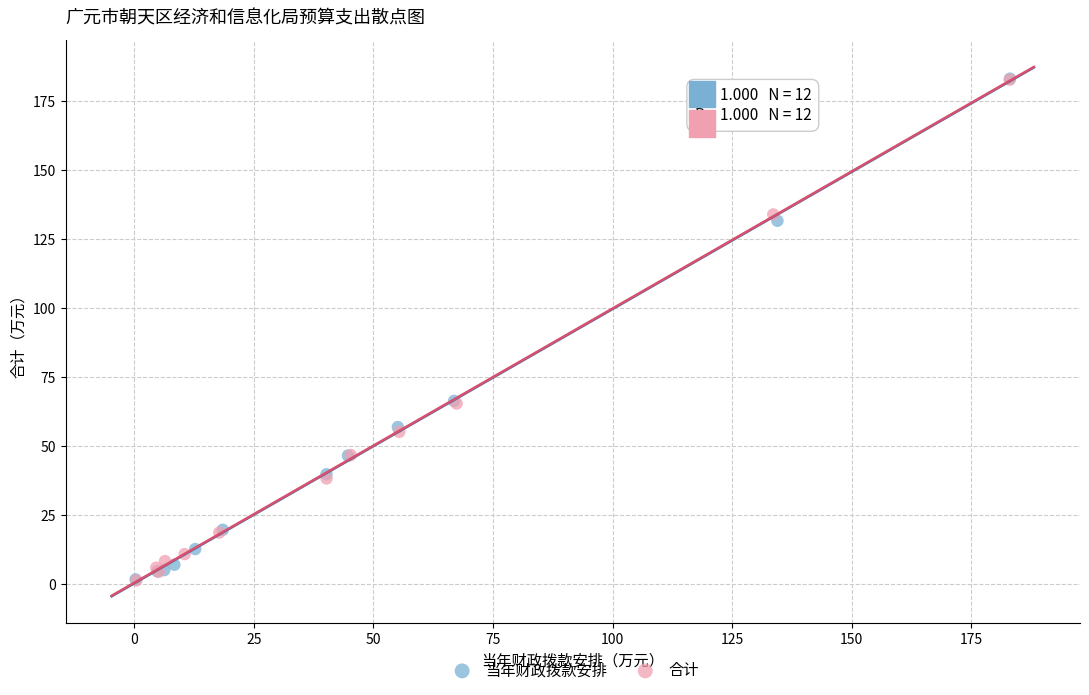

What are all the series names shown in the legend?

当年财政拨款安排, 合计